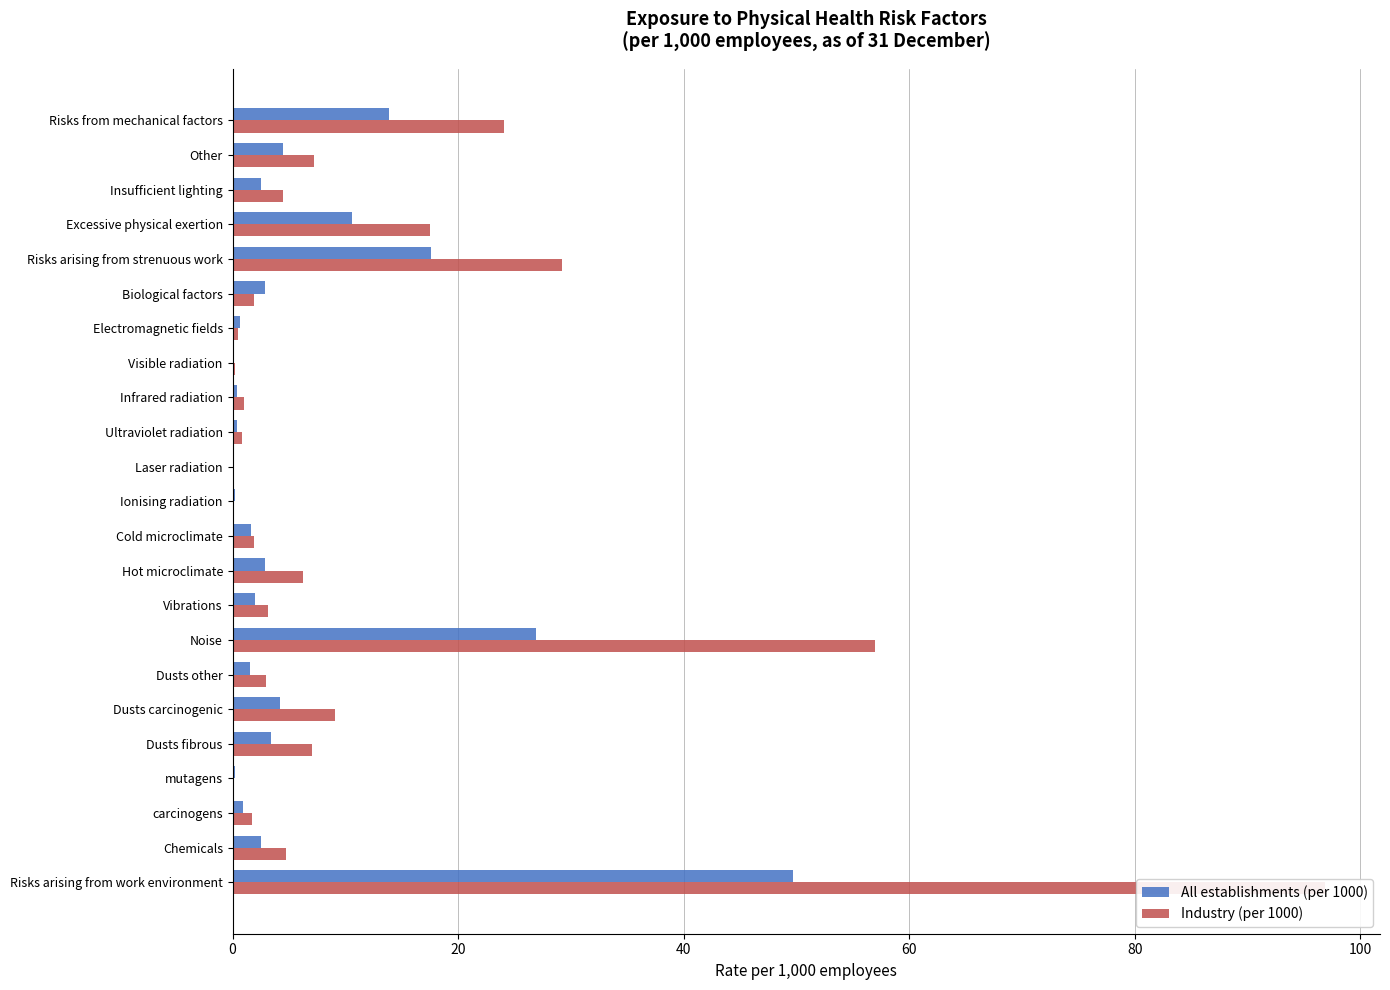

What is the value of the Industry (per 1000) bar at the 20th from the left?

17.5